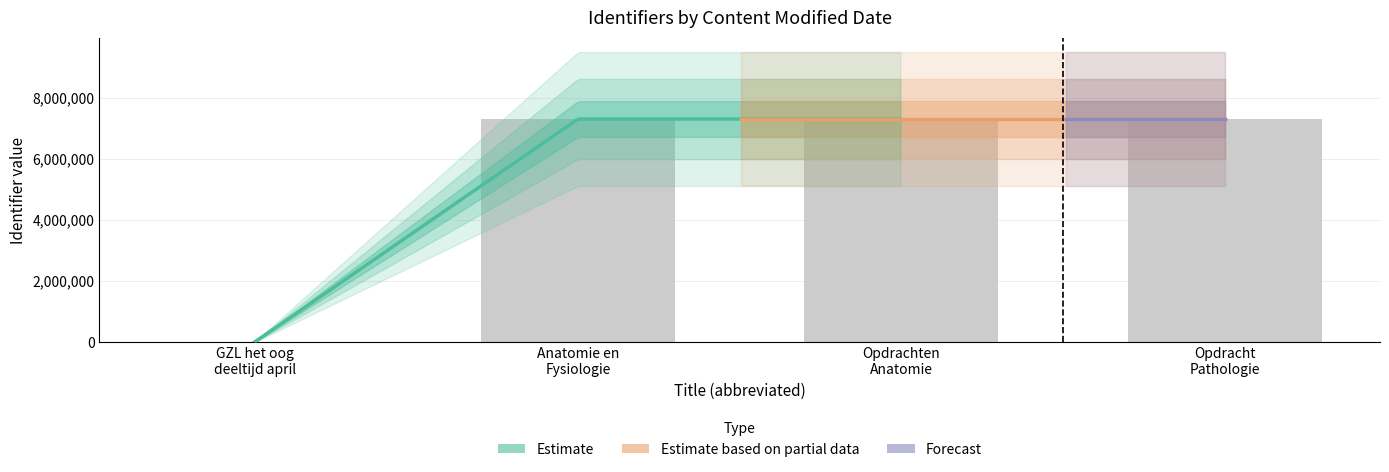

Which has a higher value, GZL het oog deeltijd april or Opdrachten Anatomie?

Opdrachten Anatomie